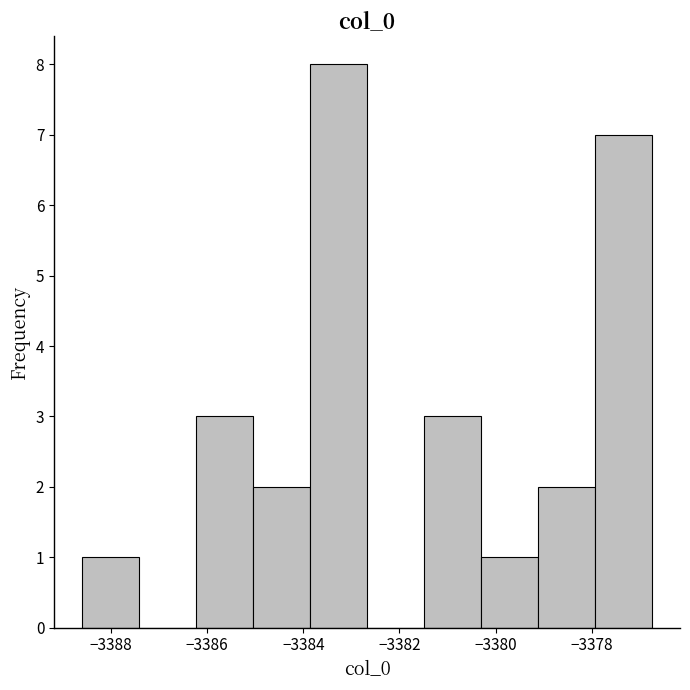

Which range on the x-axis has the tallest bar?

-3383.8 to -3382.6